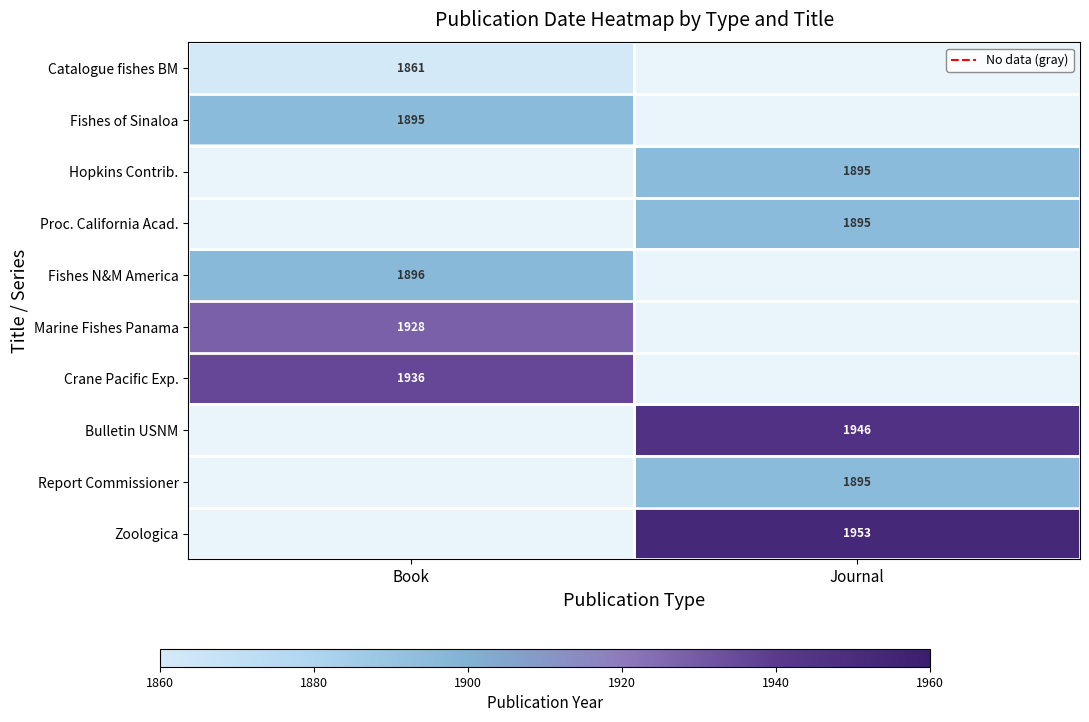

Is the value of Bulletin USNM at Journal greater than the value of Hopkins Contrib. at Journal?

Yes